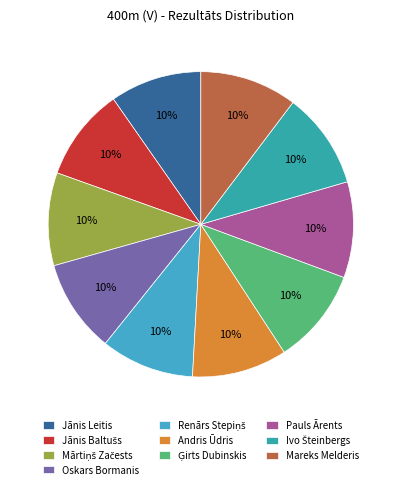

Does any single category account for the majority?

No